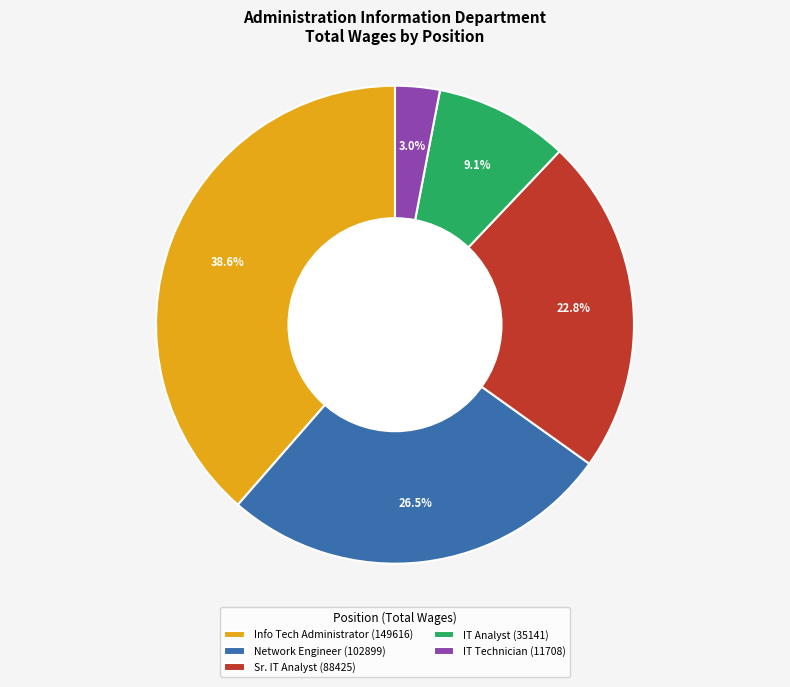

Rank the categories by value from highest to lowest.

Info Tech Administrator (149616), Network Engineer (102899), Sr. IT Analyst (88425), IT Analyst (35141), IT Technician (11708)